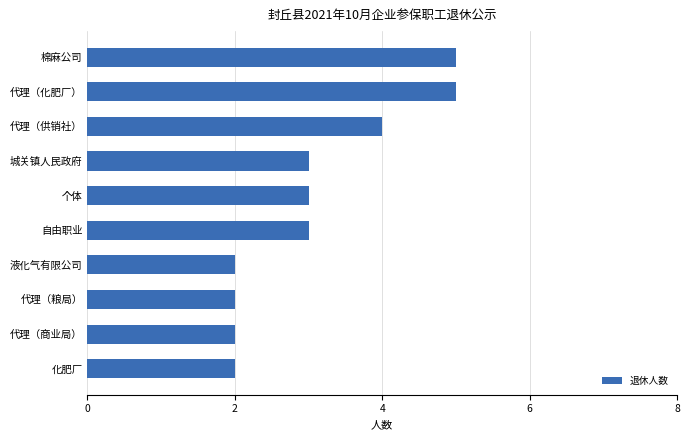

Reading top to bottom, list all the values displayed in this chart.

5	5	4	3	3	3	2	2	2	2